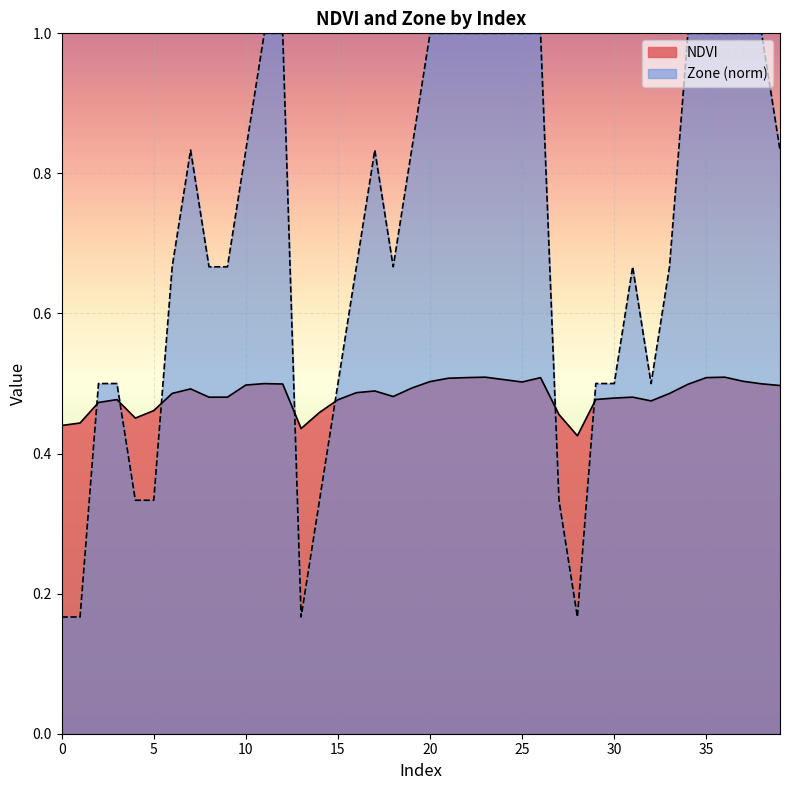

What is the sum of all NDVI values?

19.3